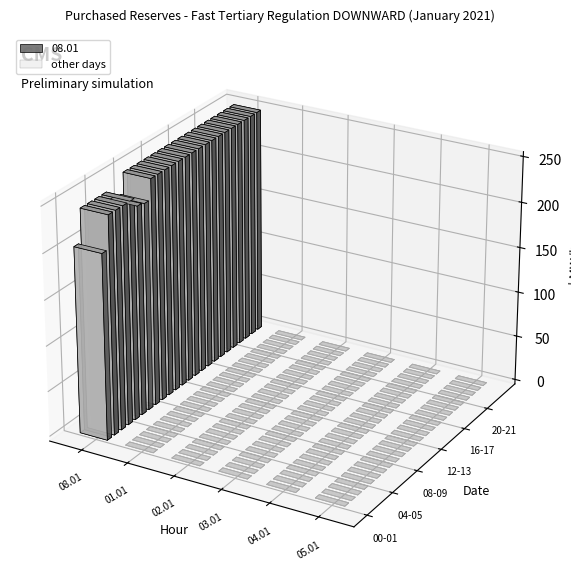

Which series has the largest total across all categories?

08.01